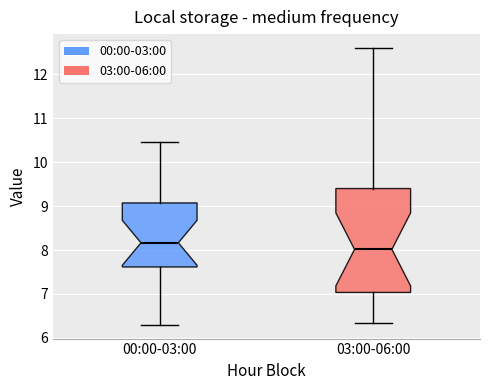

Reading left to right, read every box against the y-axis: the position of its median line, the range the box covers, and the ends of its whiskers. The values are not printed on the chart, so give them approximately, as read against the axis.

00:00-03:00: median 8.2, box 7.6 to 9.1, whiskers 6.3 to 10.5
03:00-06:00: median 8.0, box 7.0 to 9.4, whiskers 6.3 to 12.6